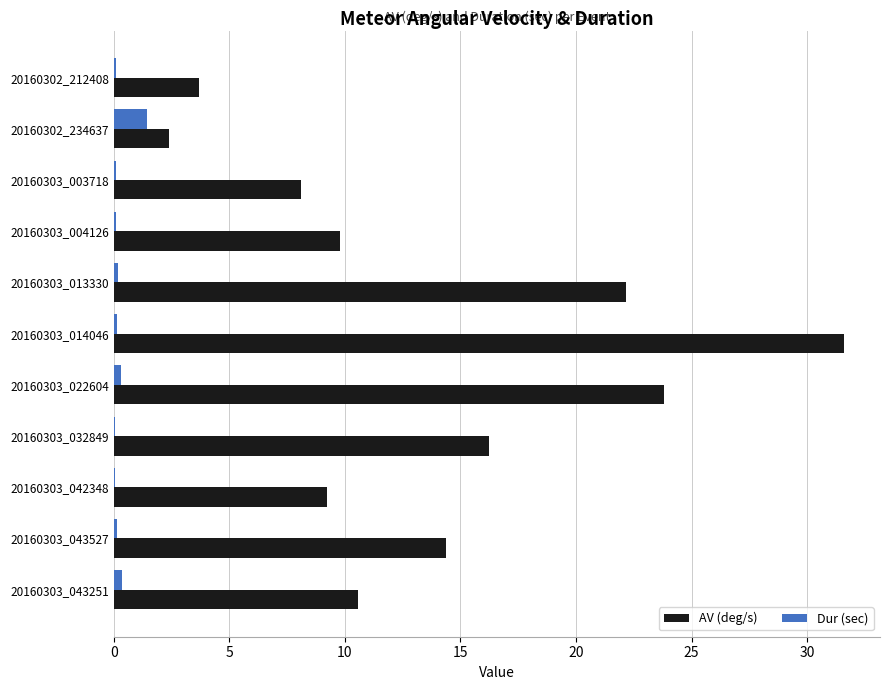

Which series has the largest range (max minus min)?

AV (deg/s)